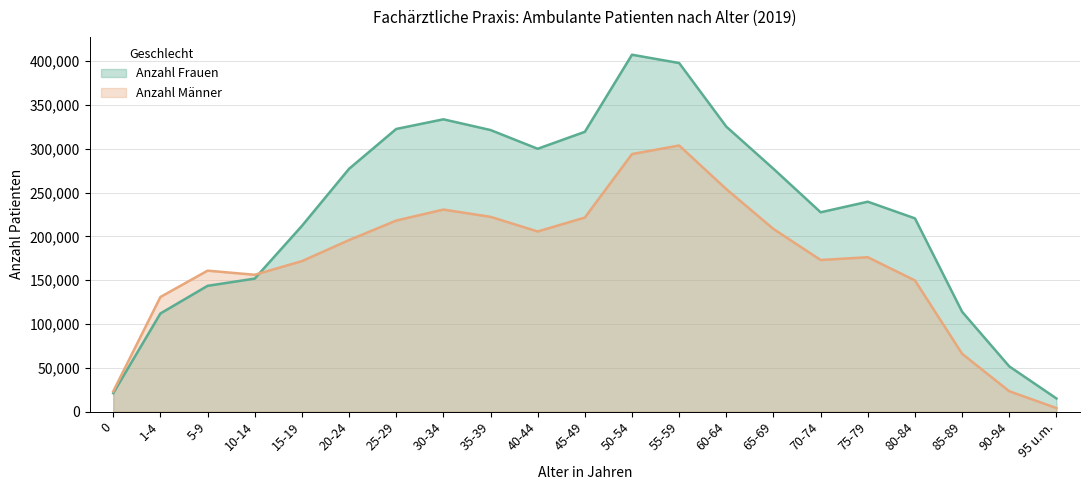

What is the average value of the Anzahl Frauen series?

228131